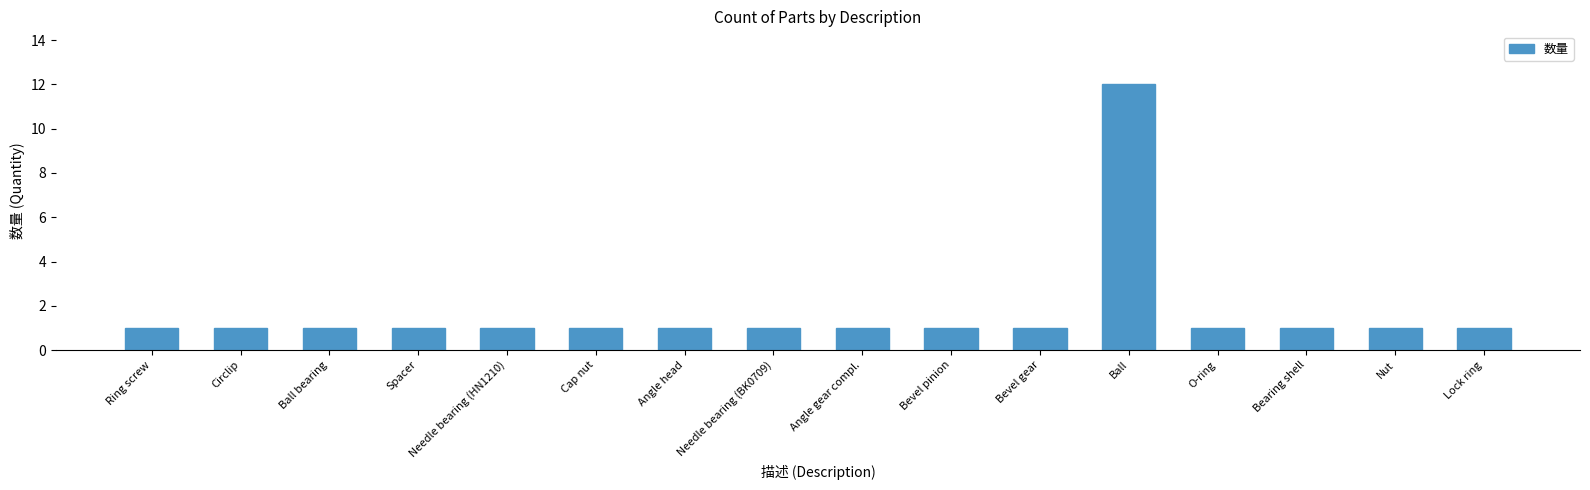

What is the value of the 5th bar from the left?

1